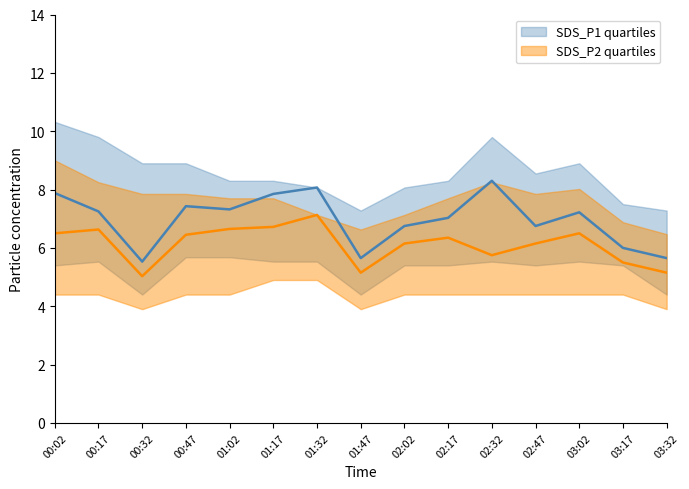

What is the sum of all SDS_P1 values?

104.7